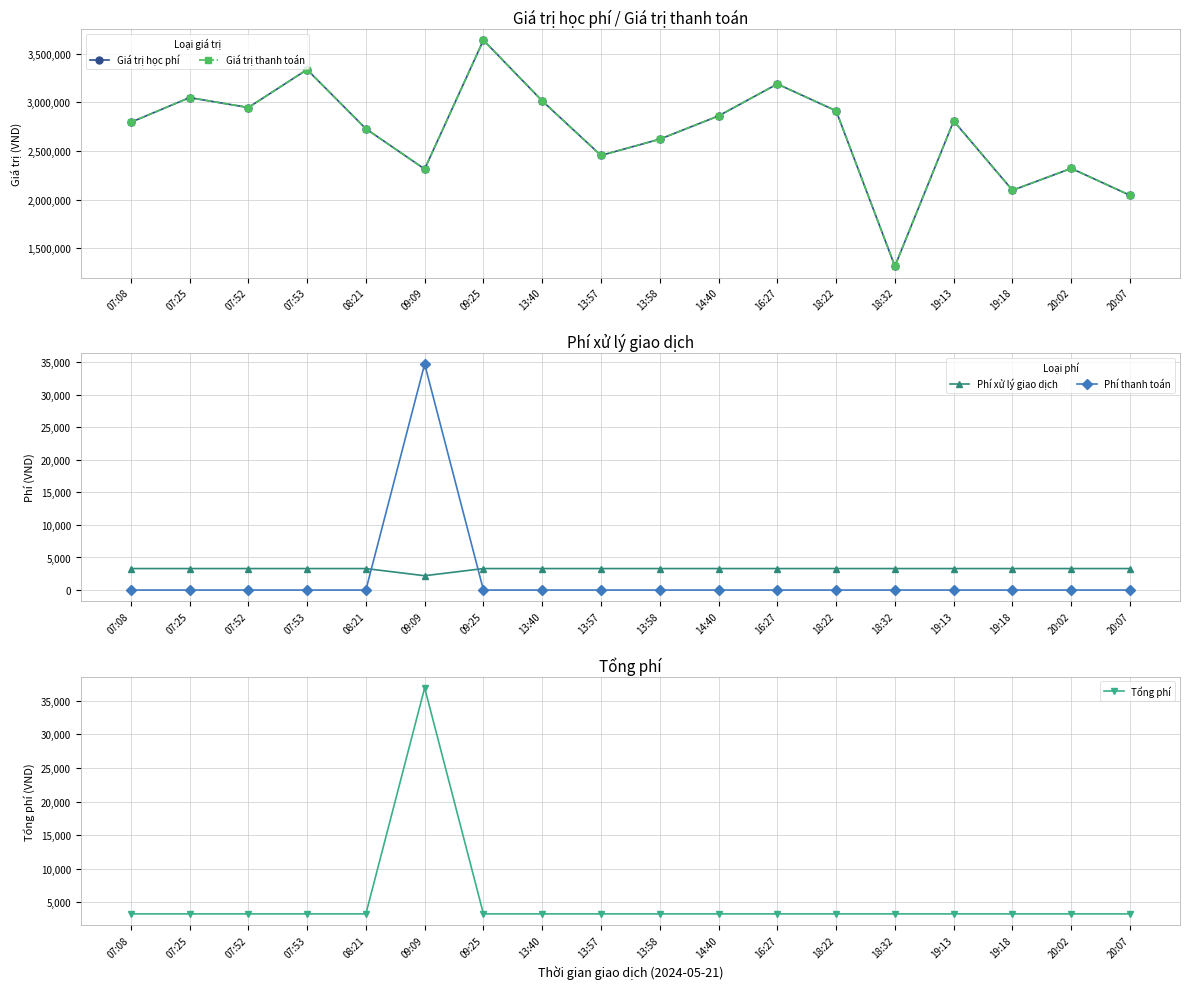

At 07:25, list the series in order from largest to smallest.

Giá trị học phí, Giá trị thanh toán, Phí xử lý giao dịch, Tổng phí, Phí thanh toán